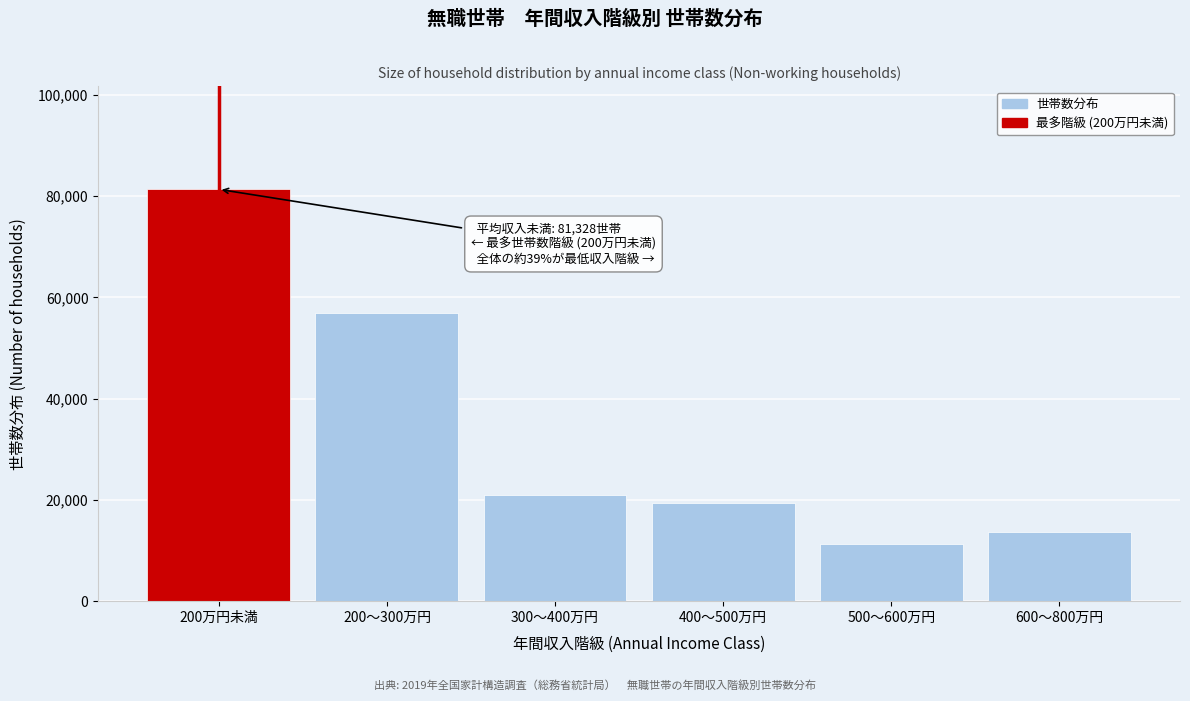

Reading right to left, list all the values displayed in this chart.

600～800万円=13622	500～600万円=11204	400～500万円=19325	300～400万円=21028	200～300万円=56993	200万円未満=81328